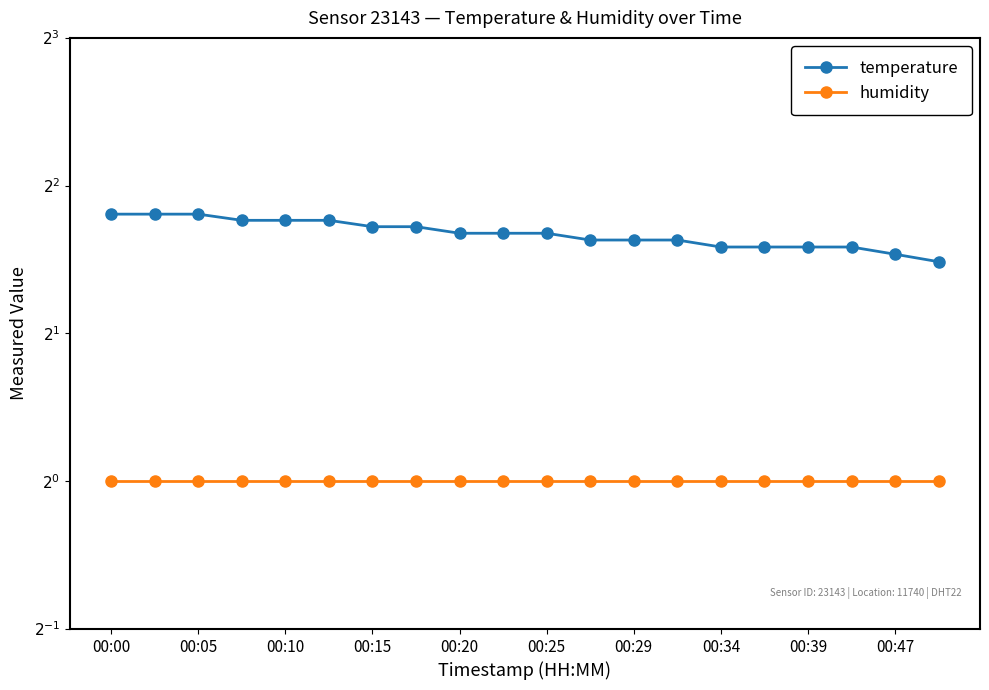

List the series in order of their peak value, lowest first.

humidity, temperature